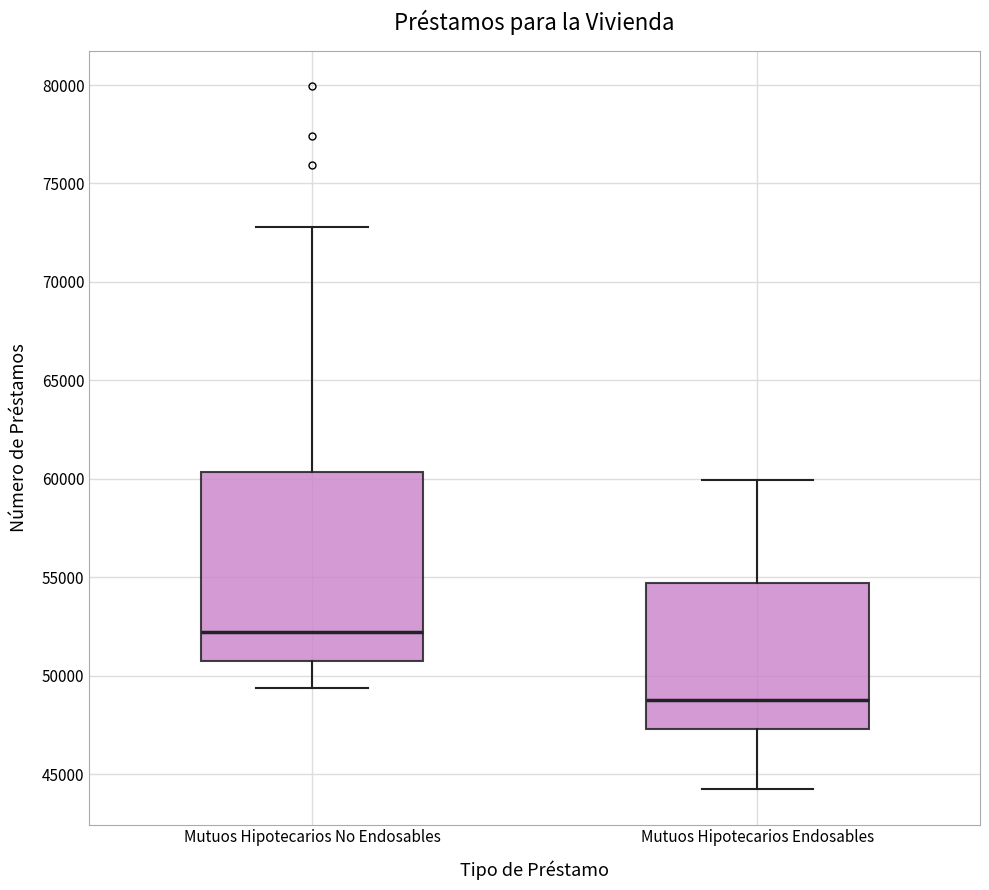

Which box's median line is the highest?

Mutuos Hipotecarios No Endosables